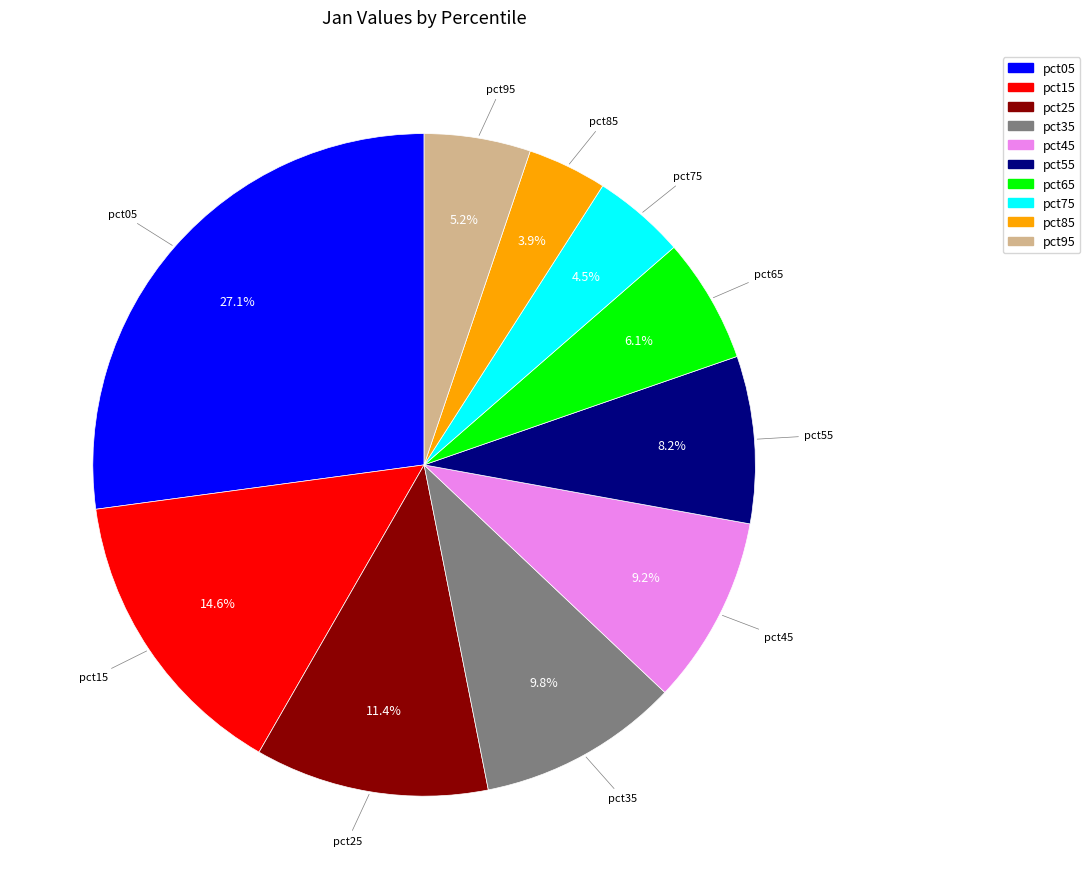

What is the total percentage of pct85 and pct35?

13.7%